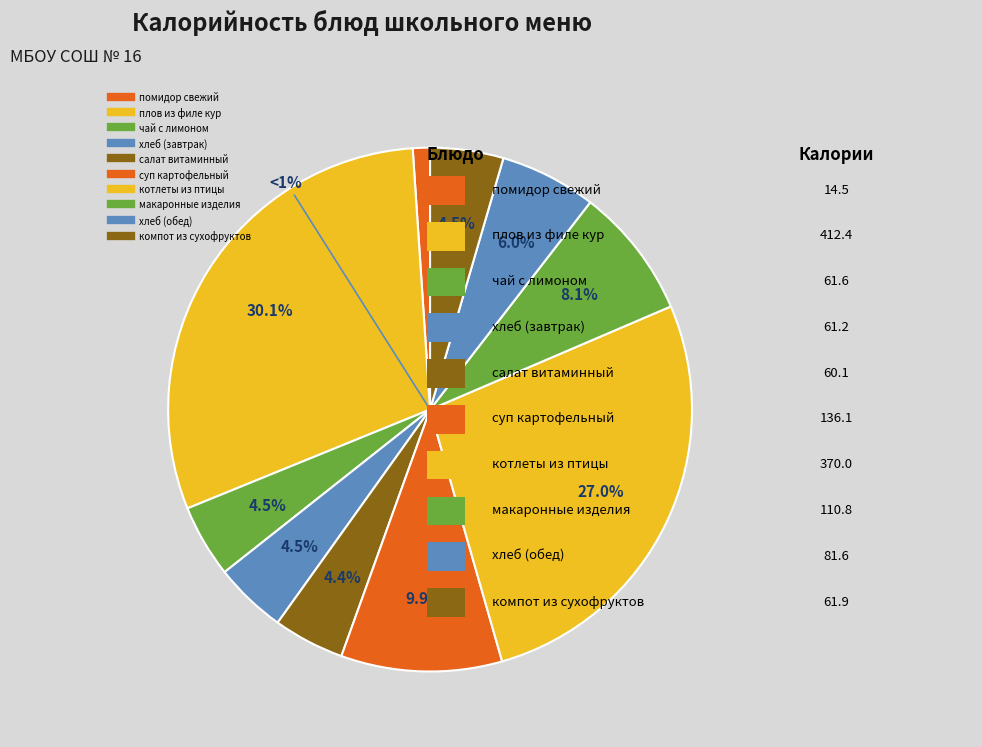

Rank the categories by value from lowest to highest.

помидор свежий, салат витаминный, хлеб ржано-пшеничный (завтрак), чай с лимоном, компот из смеси сухофруктов, хлеб ржано-пшеничный (обед), макаронные изделия отварные, суп картофельный с бобовыми, котлеты рубленные из птицы, плов из филе кур